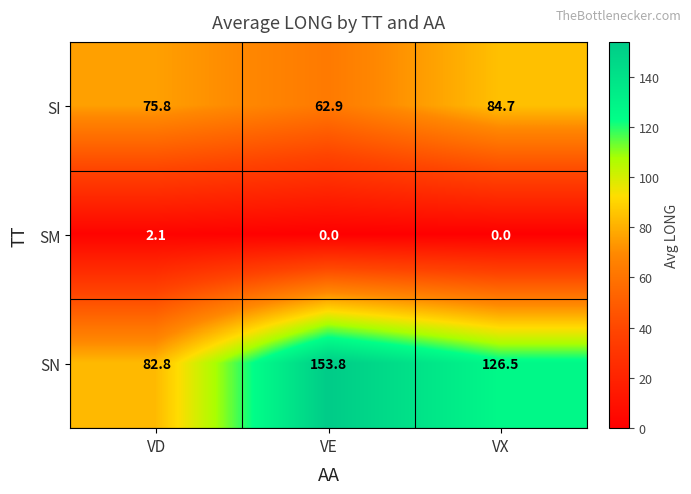

What is the spread (max minus min) of values at VD?

80.7